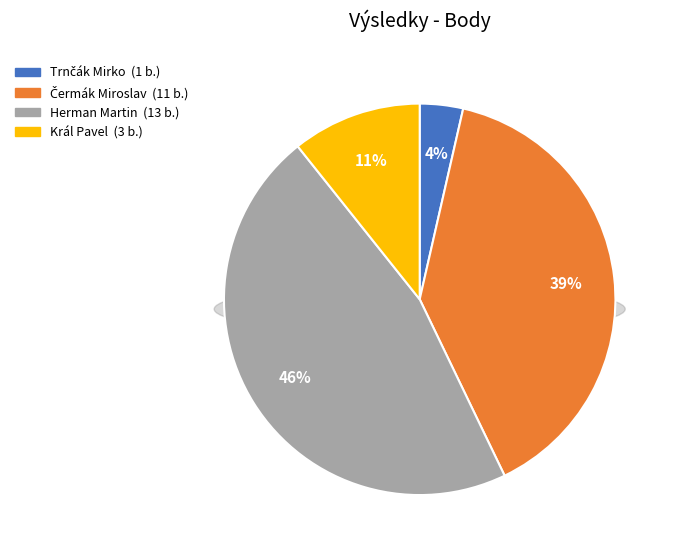

Is there a majority slice in this chart?

No